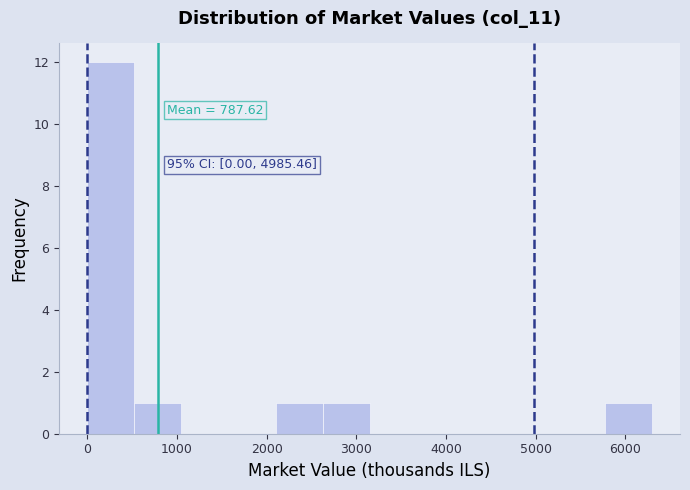

Which range on the x-axis has the tallest bar?

0 to 500